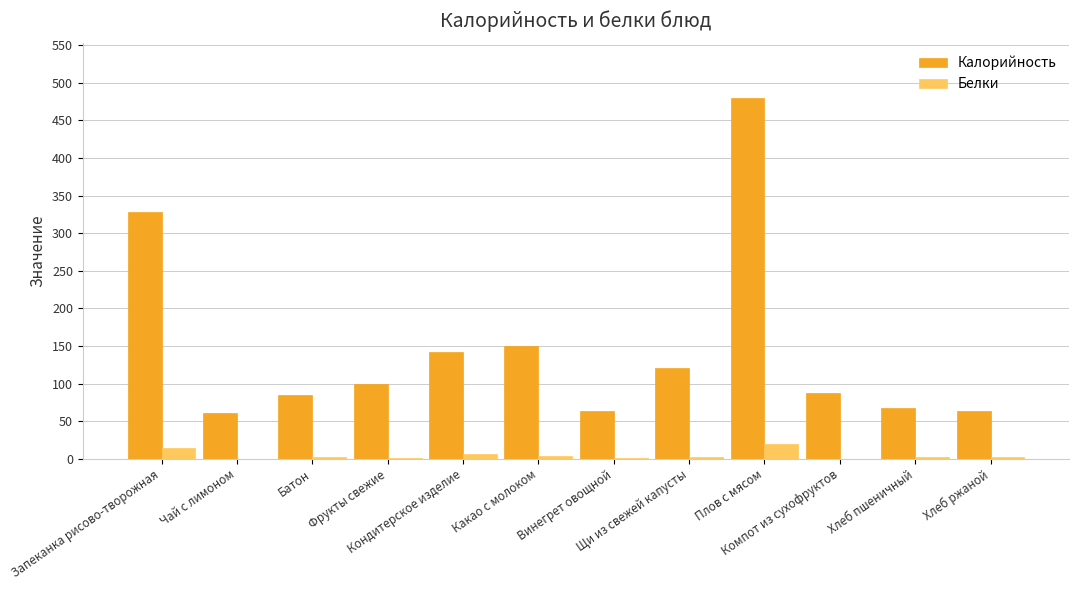

What is the sum of all Калорийность values?

1748.8